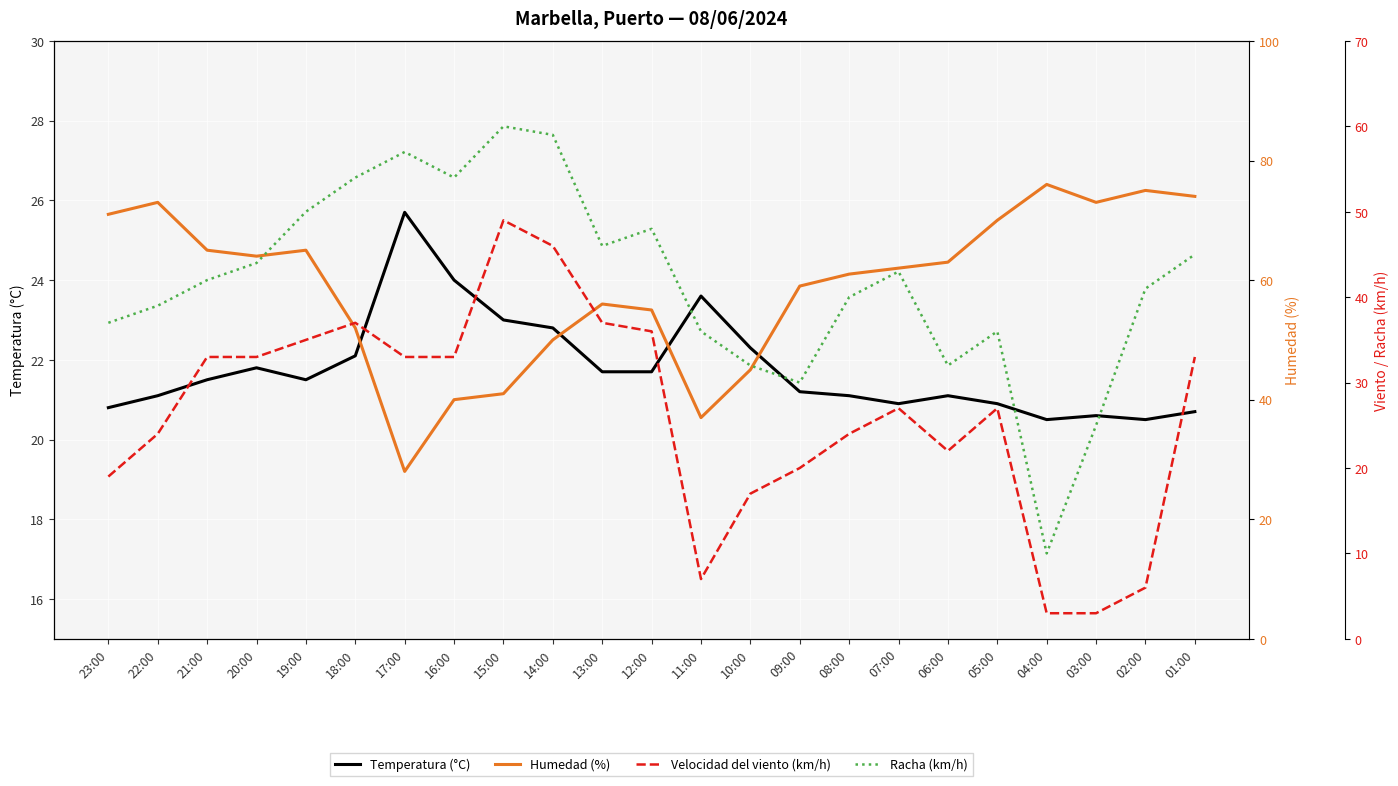

True or false: Racha (km/h) and Velocidad del viento (km/h) intersect in this chart.

False